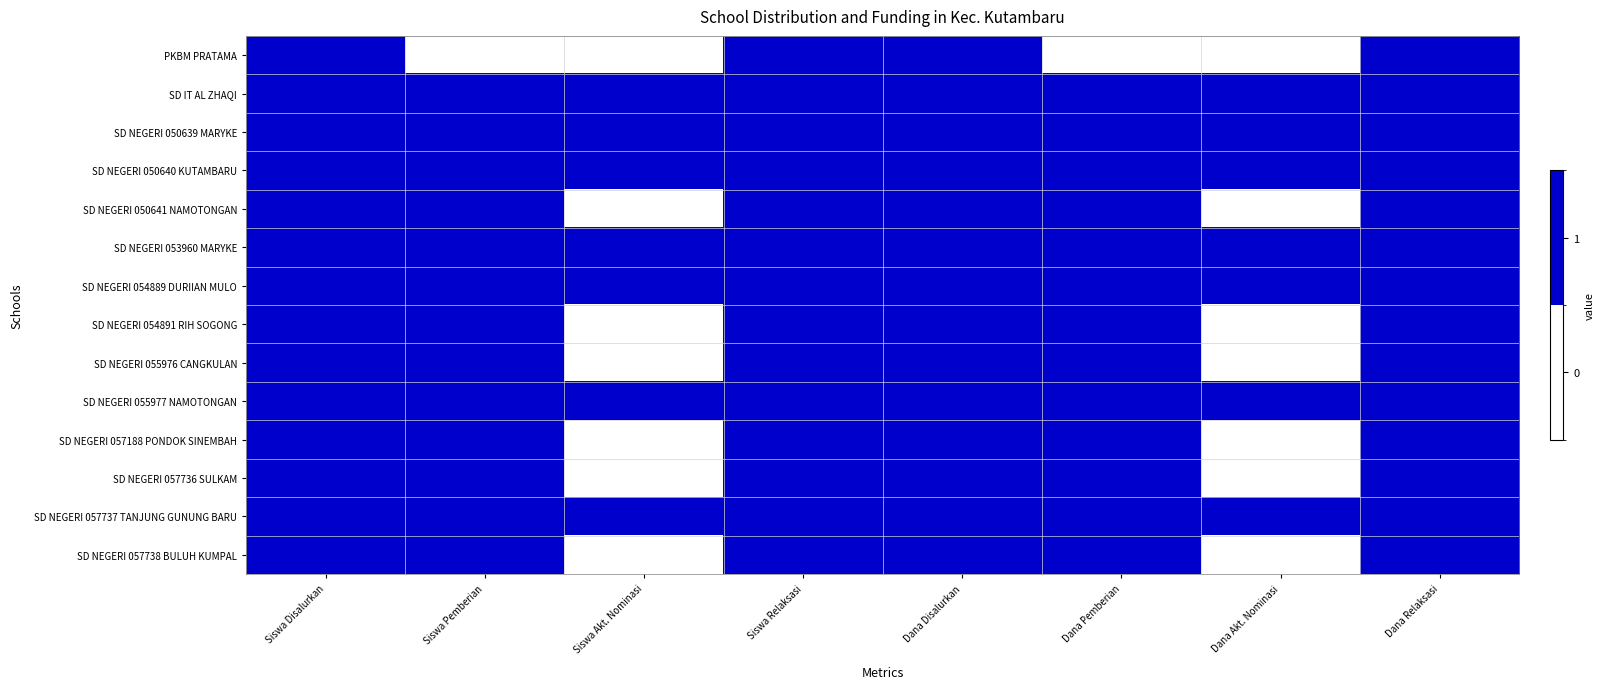

Which has a higher value, Siswa Akt. Nominasi or Siswa Disalurkan?

Siswa Disalurkan